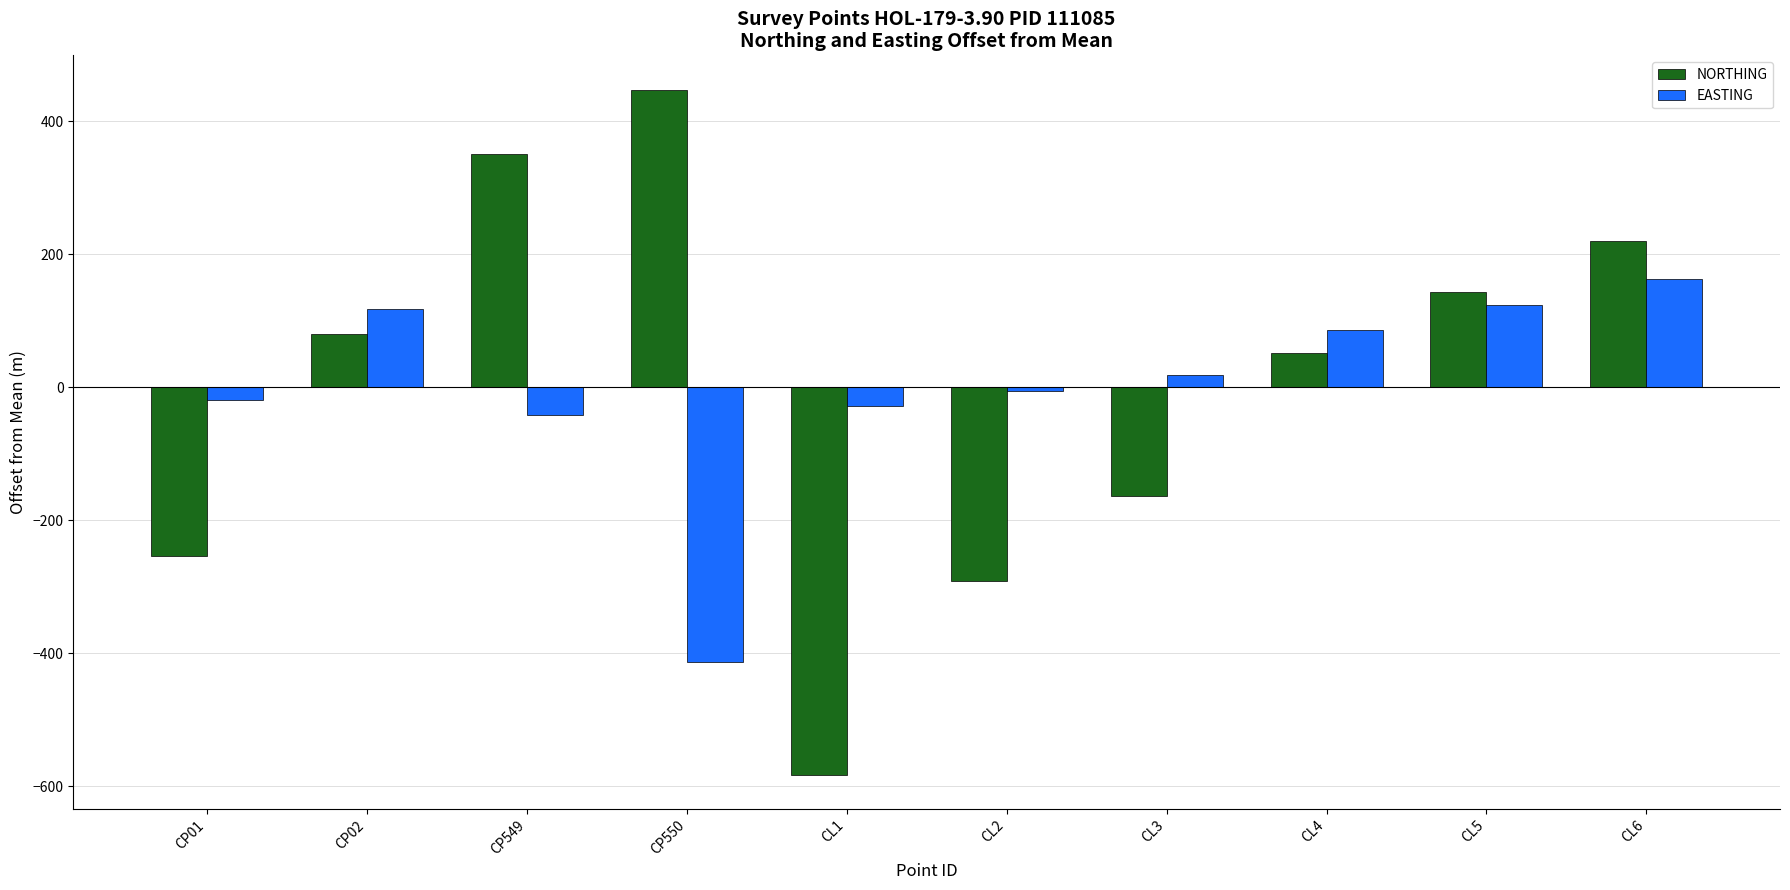

Rank the series by their maximum value, from highest to lowest.

NORTHING, EASTING